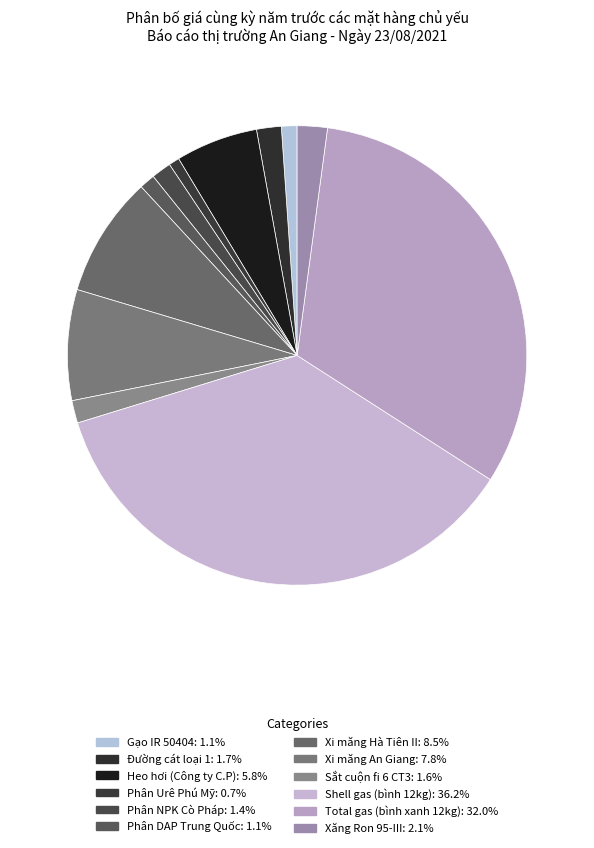

To the nearest percent, what is the difference between the Sắt cuộn fi 6 CT3 and Xăng Ron 95-III slice percentages?

1%